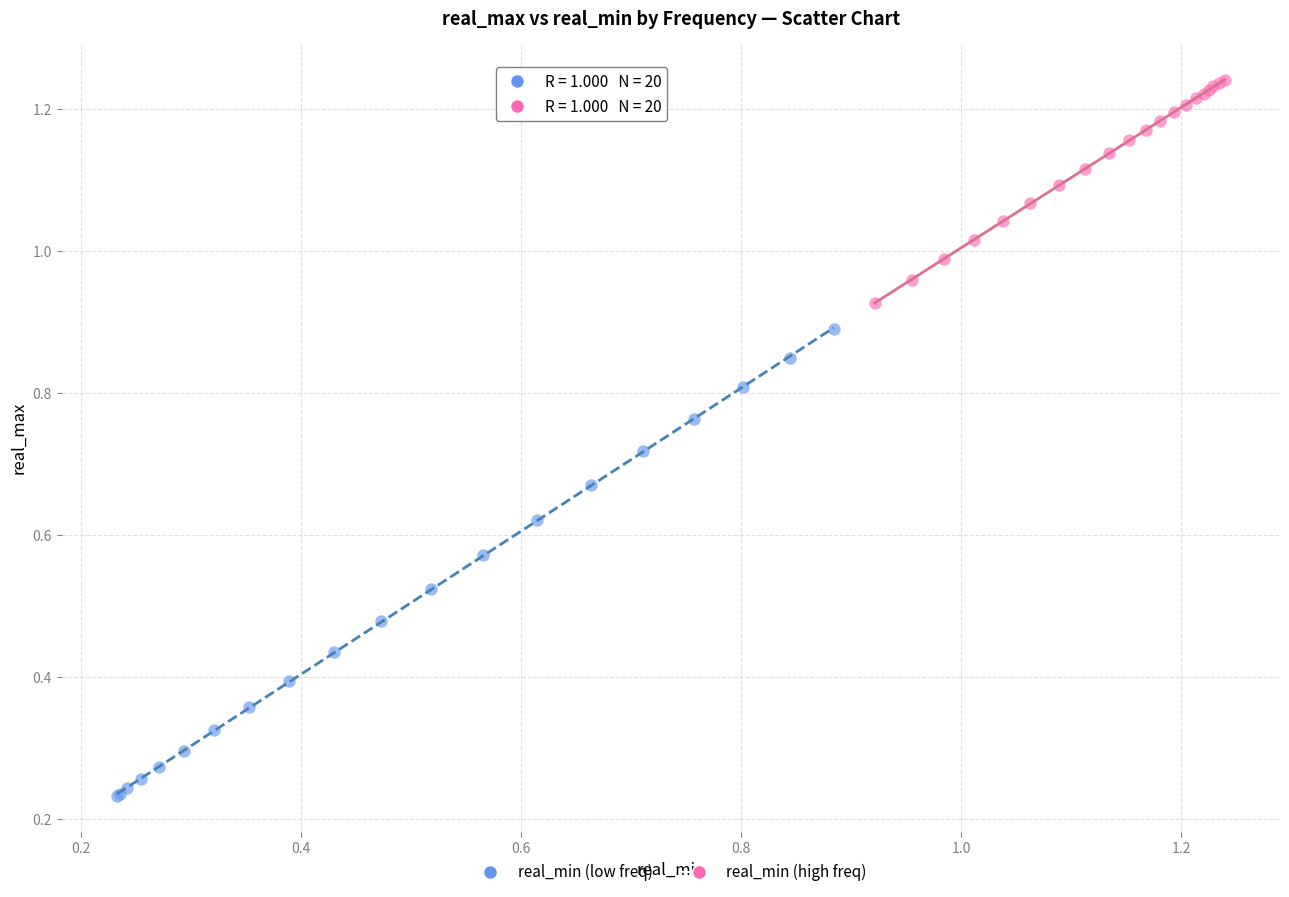

What are all the series names shown in the legend?

real_min (low freq), real_min (high freq)